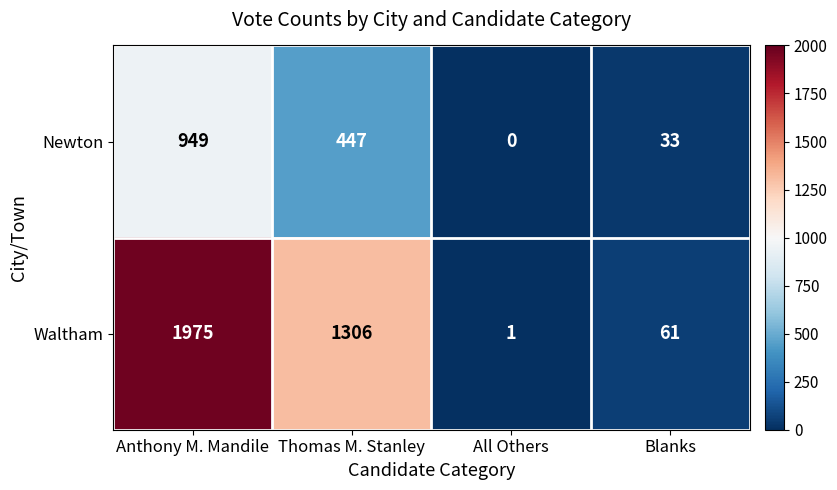

Which series changed the most between All Others and Blanks?

Waltham